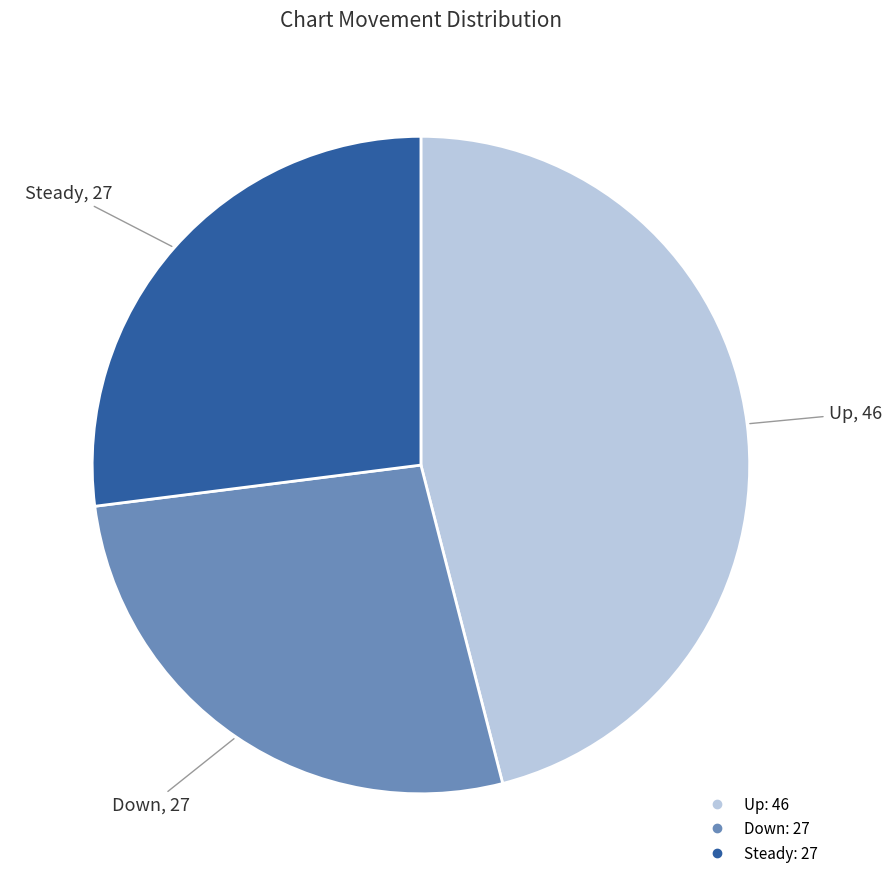

Is there any slice that represents more than half of the pie?

No